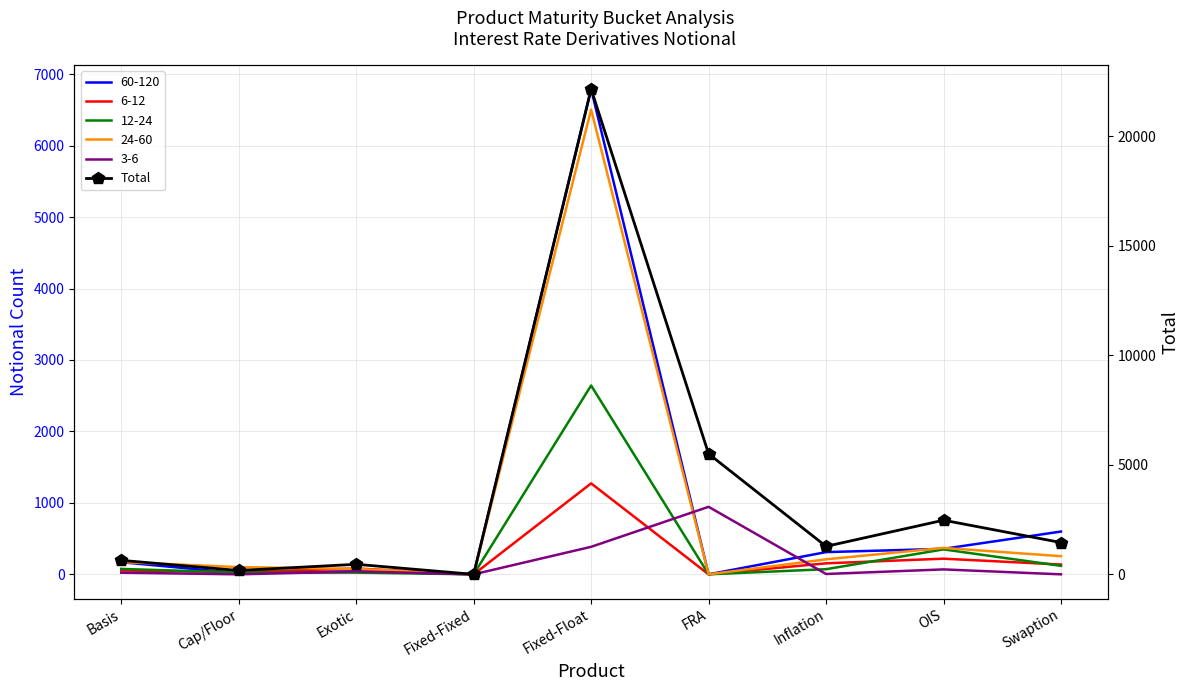

Rank the categories by value from highest to lowest.

Fixed-Float, FRA, OIS, Swaption, Inflation, Basis, Exotic, Cap/Floor, Fixed-Fixed